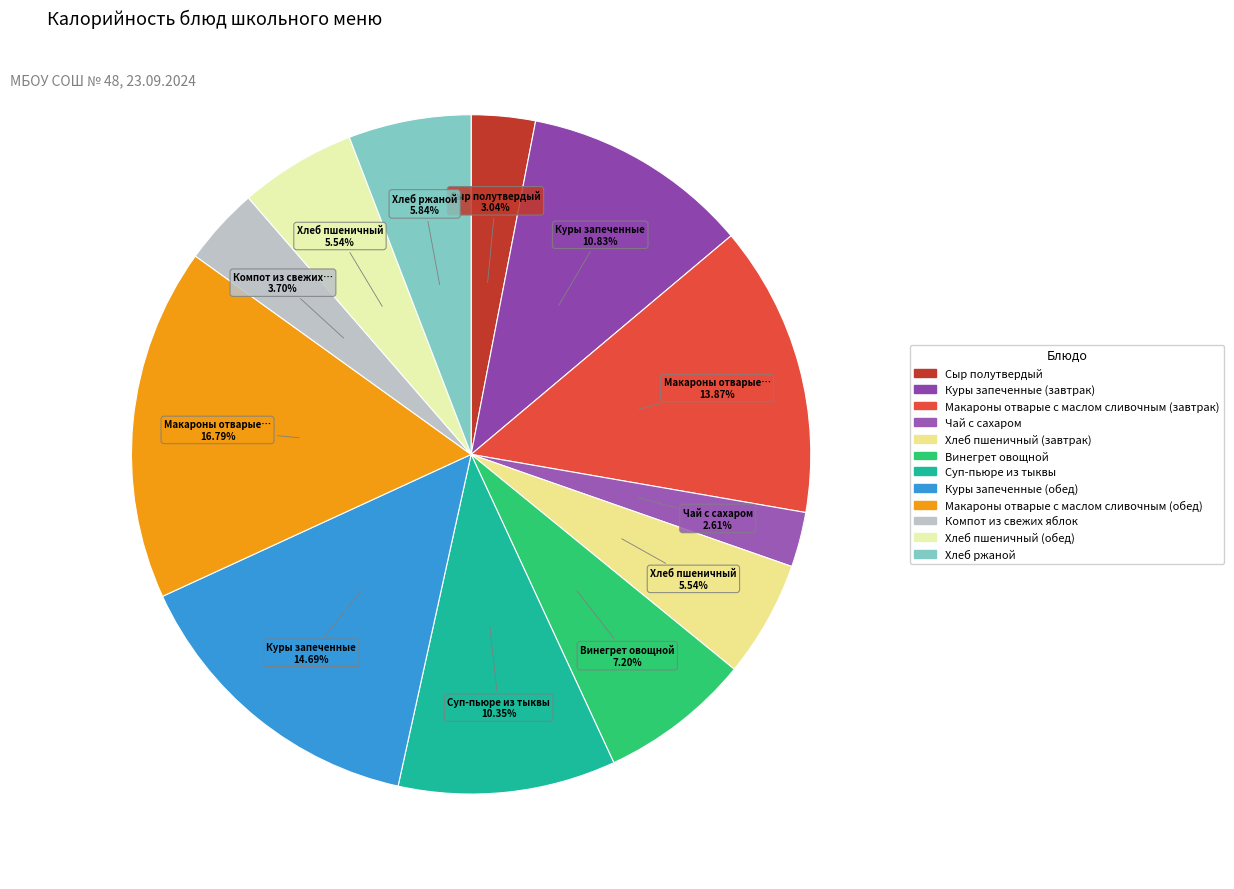

Which has a higher value, Винегрет овощной or Макароны отварые с маслом сливочным (обед)?

Макароны отварые с маслом сливочным (обед)